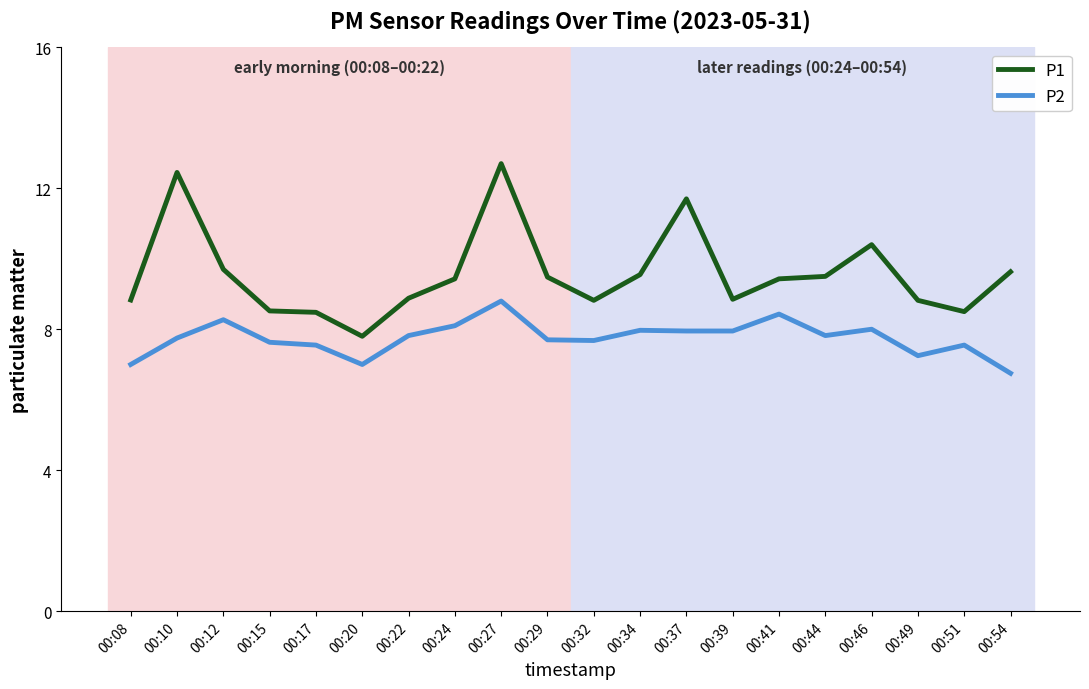

Is this an area chart (filled region under the line)?

No